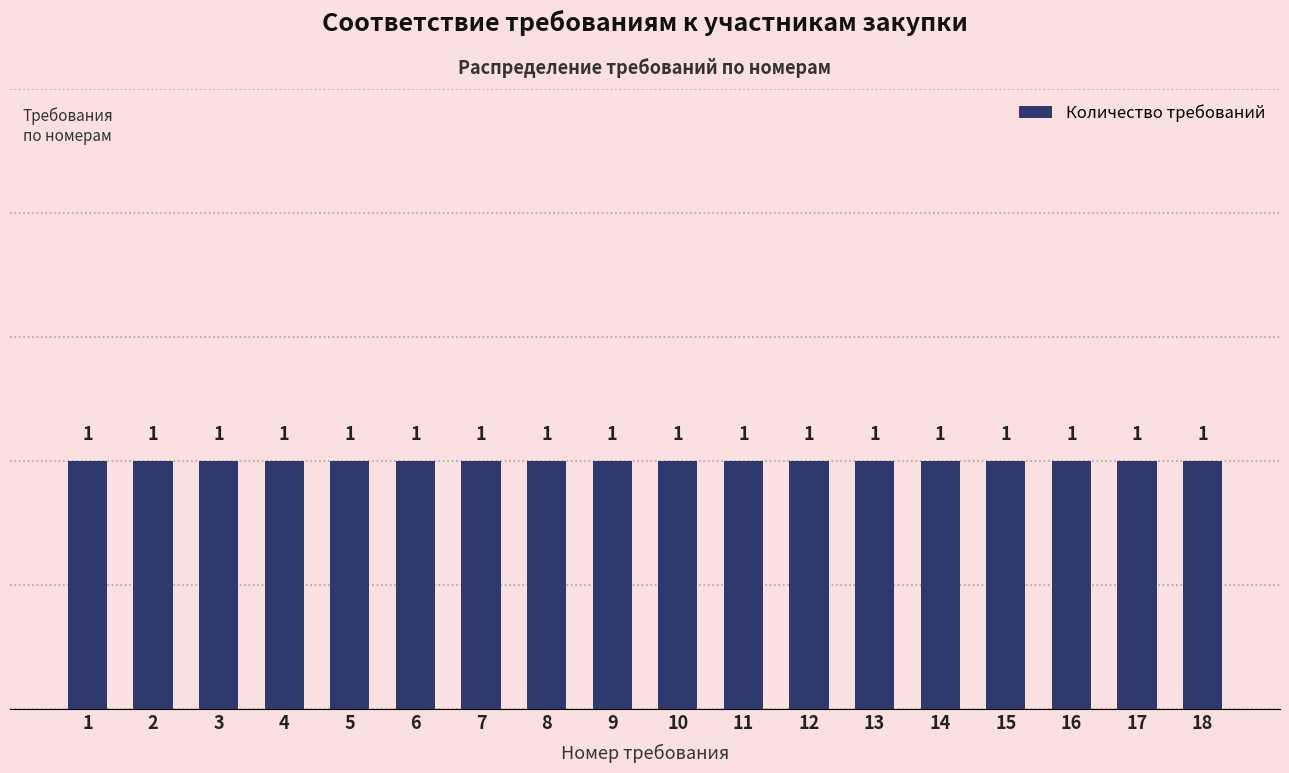

Which label corresponds to the smallest value in the chart?

1